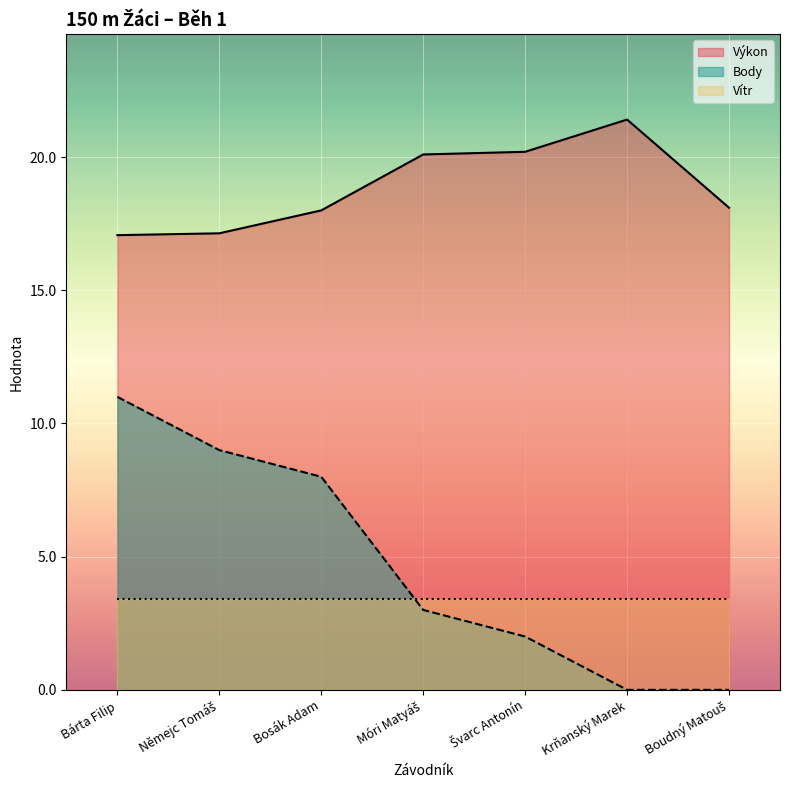

What is the label of the 6th point from the right?

Němejc Tomáš